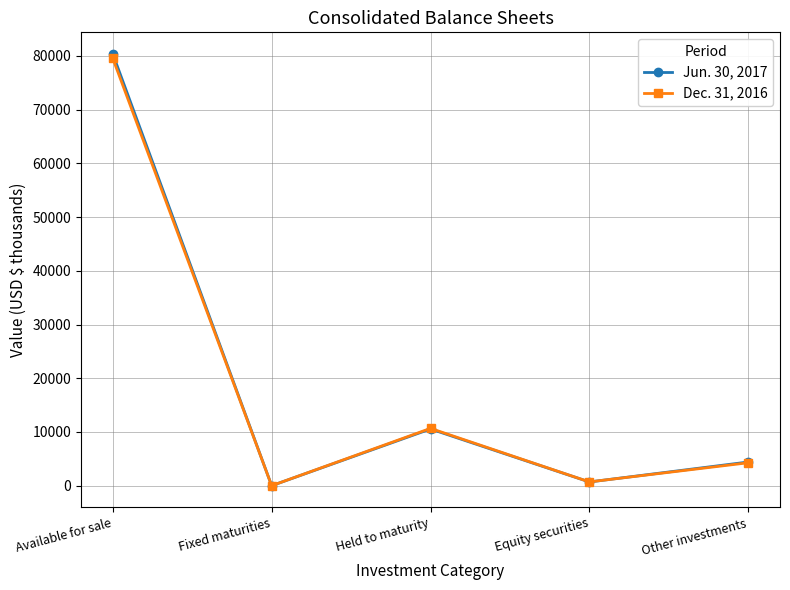

Which series has the largest range (max minus min)?

Jun. 30, 2017